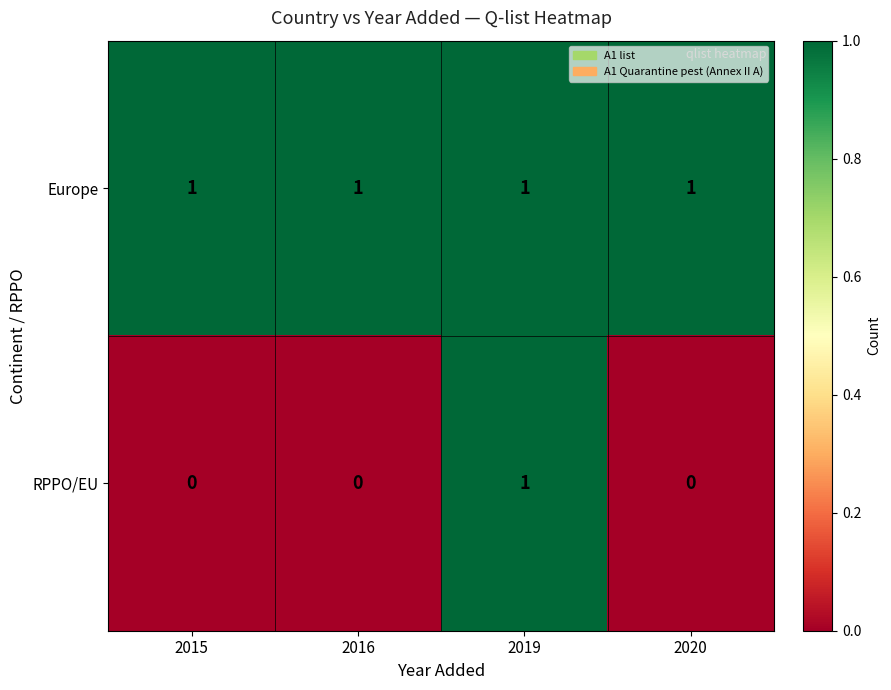

Count the RPPO/EU values in the range 0 to 1.

4